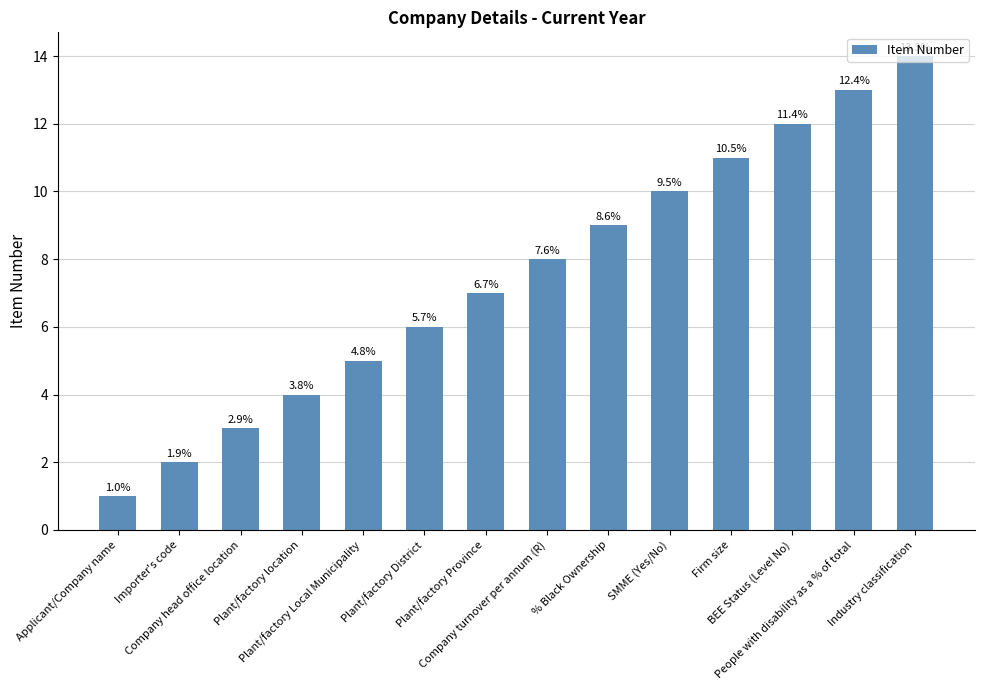

What is the change in value from Importer's code to Firm size?

+9